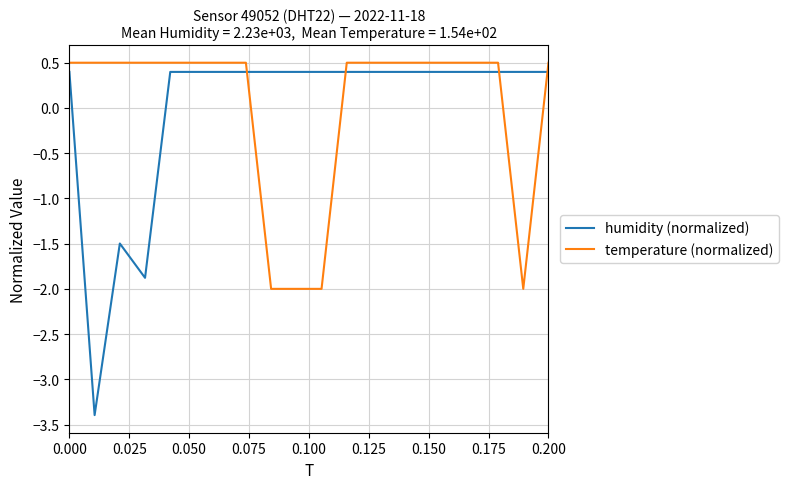

Which series has the widest spread of values?

humidity (normalized)